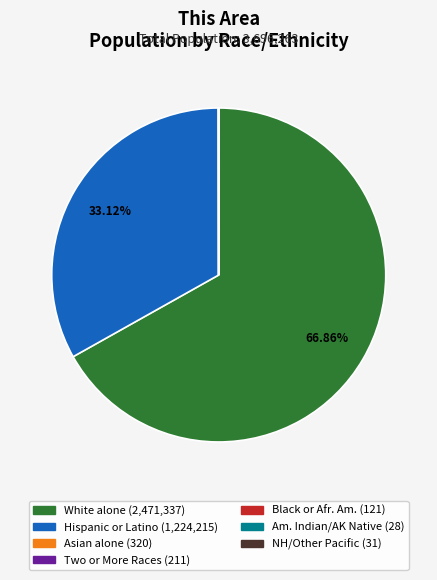

Does any single category account for the majority?

Yes